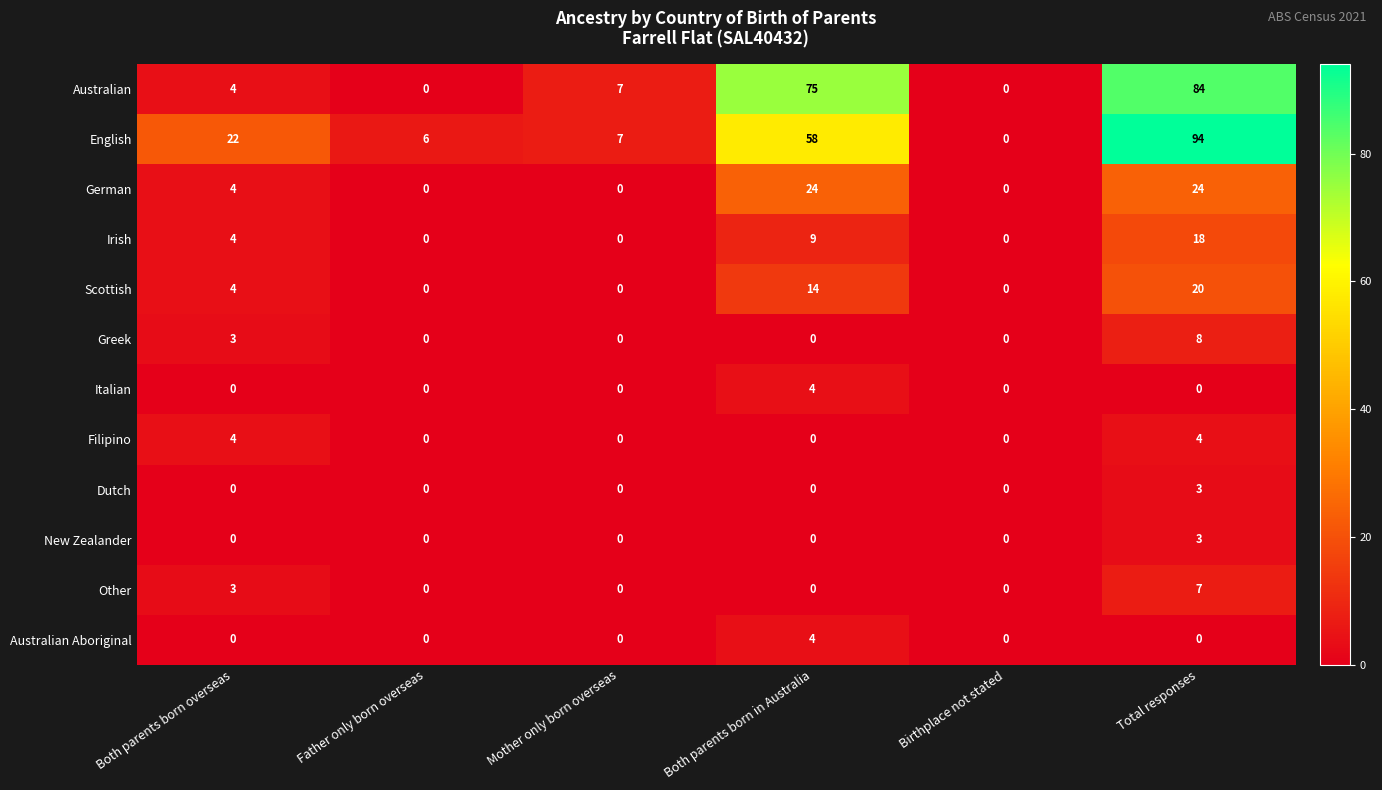

At which category does the chart reach its peak across all series?

Total responses